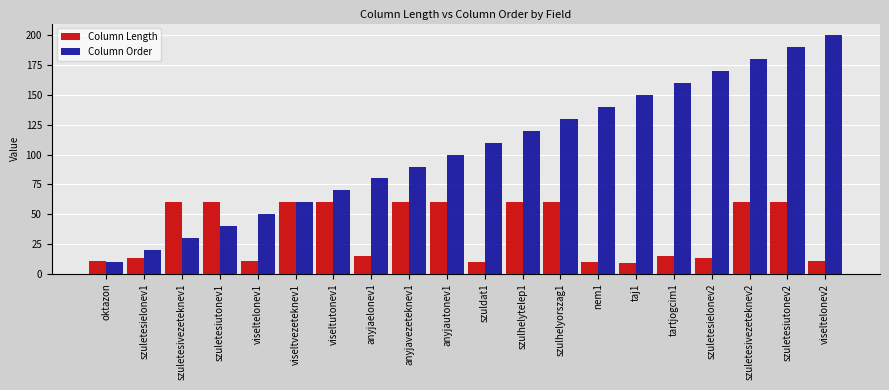

How many distinct data groups are displayed?

2